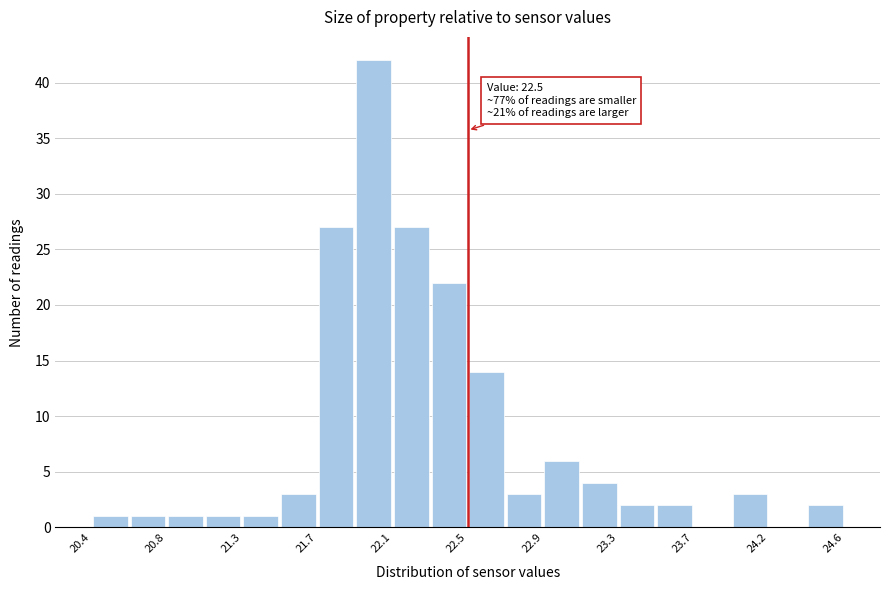

Which range on the x-axis has the tallest bar?

21.90 to 22.10